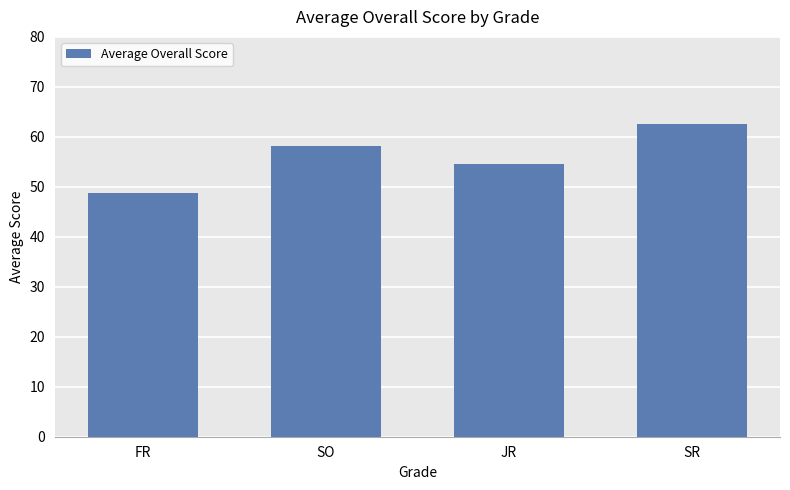

What is the minimum value shown in the chart?

48.7